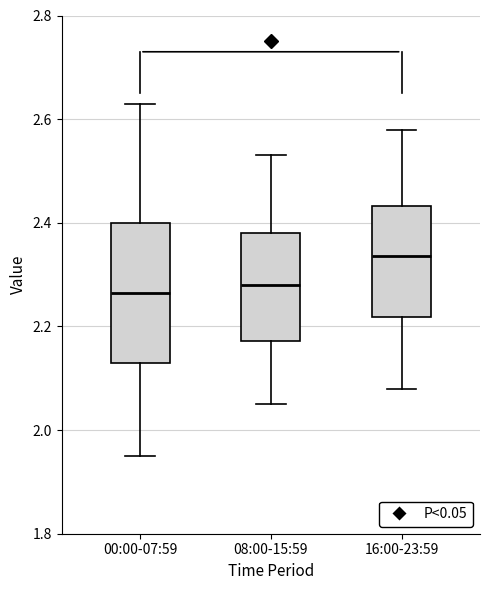

Which box is the tallest, from its lower edge to its upper edge?

00:00-07:59